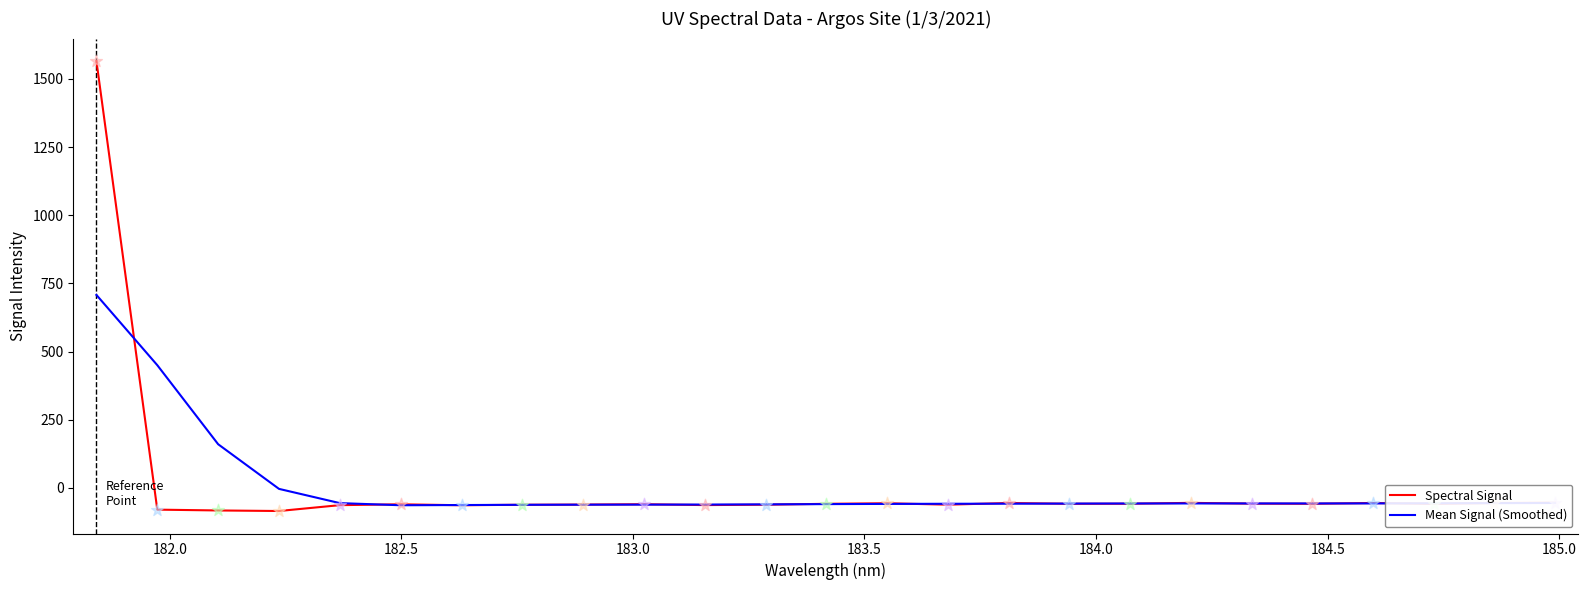

Which series has the largest range (max minus min)?

Spectral Signal